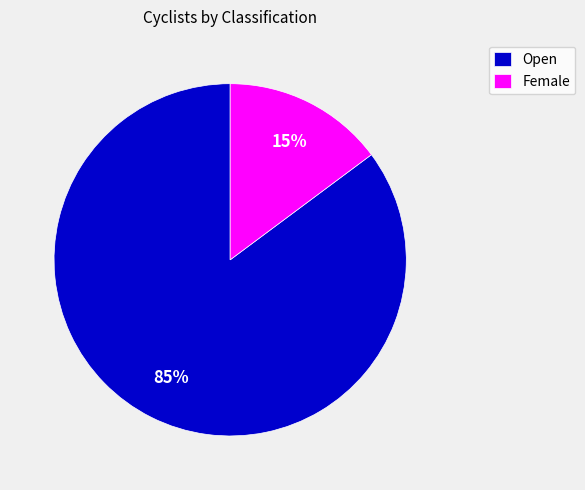

What is the smallest slice in the pie chart?

Female